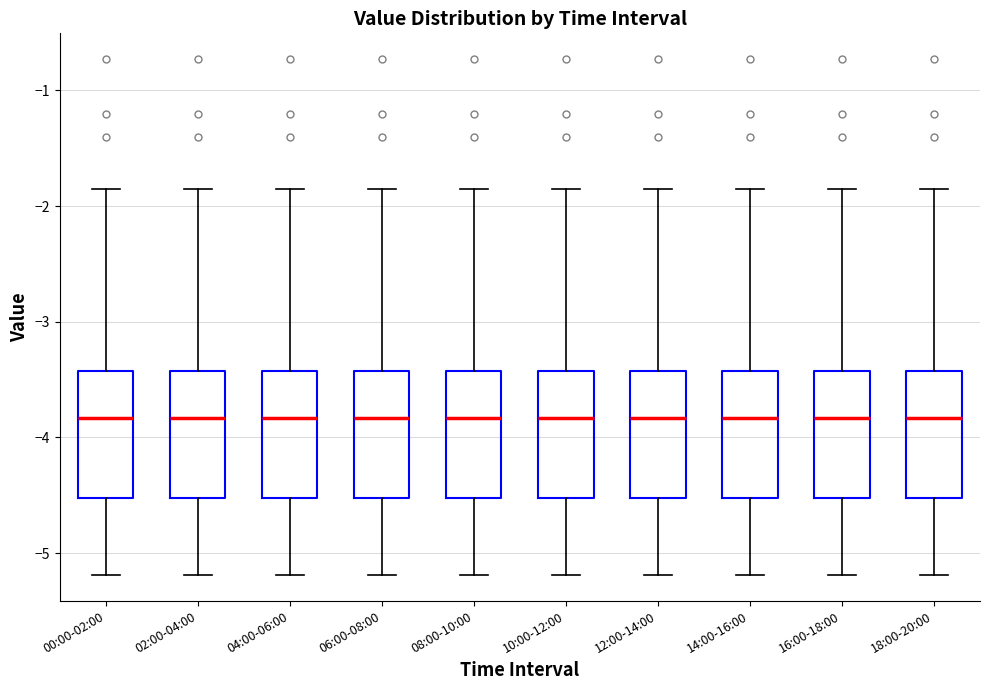

Reading left to right, transcribe this box plot: for each box, give where its median line is, the range the box spans, and where its two whiskers end, as read against the y-axis. The values are not printed on the chart, so give them approximately, as read against the axis.

00:00-02:00: median -3.8, box -4.5 to -3.4, whiskers -5.2 to -1.8
02:00-04:00: median -3.8, box -4.5 to -3.4, whiskers -5.2 to -1.8
04:00-06:00: median -3.8, box -4.5 to -3.4, whiskers -5.2 to -1.8
06:00-08:00: median -3.8, box -4.5 to -3.4, whiskers -5.2 to -1.8
08:00-10:00: median -3.8, box -4.5 to -3.4, whiskers -5.2 to -1.8
10:00-12:00: median -3.8, box -4.5 to -3.4, whiskers -5.2 to -1.8
12:00-14:00: median -3.8, box -4.5 to -3.4, whiskers -5.2 to -1.8
14:00-16:00: median -3.8, box -4.5 to -3.4, whiskers -5.2 to -1.8
16:00-18:00: median -3.8, box -4.5 to -3.4, whiskers -5.2 to -1.8
18:00-20:00: median -3.8, box -4.5 to -3.4, whiskers -5.2 to -1.8